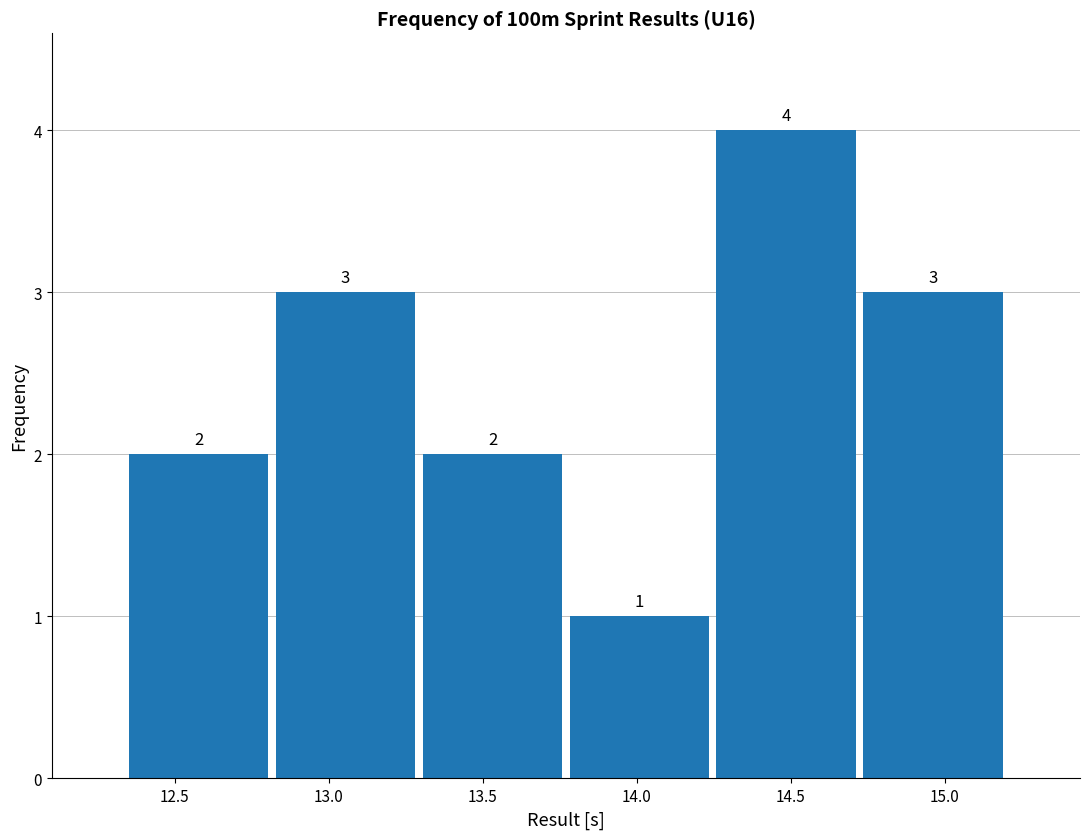

Which range on the x-axis has the tallest bar?

14.25 to 14.70